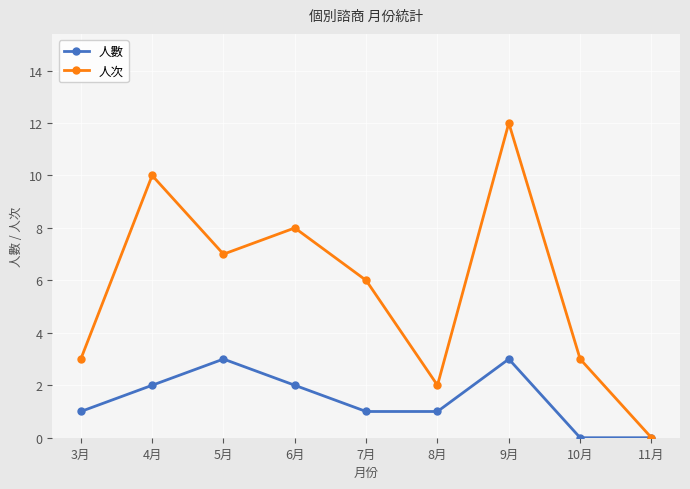

Where is the first local maximum for 人次?

4月